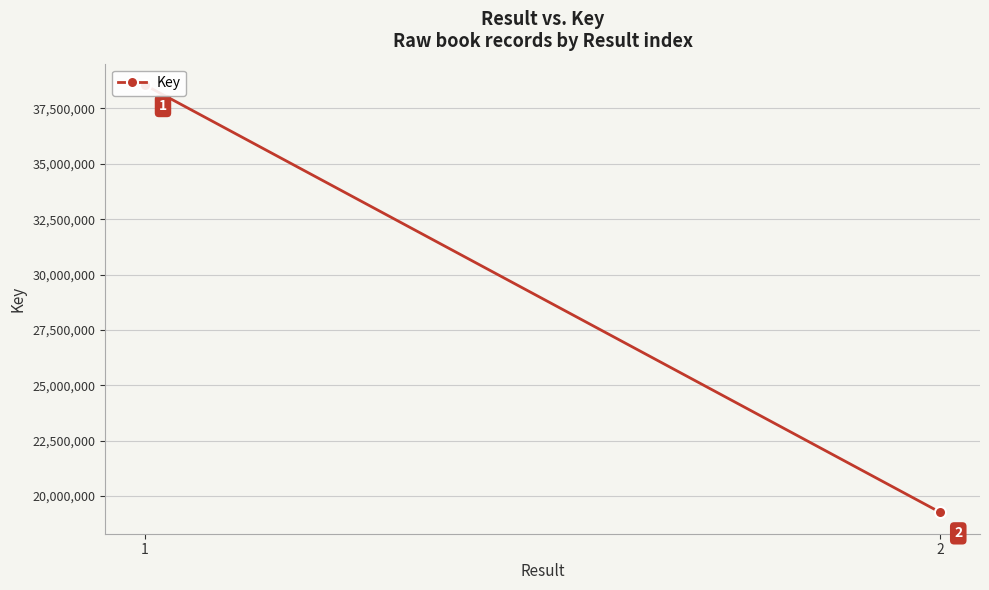

Rank the categories by value from highest to lowest.

1, 2